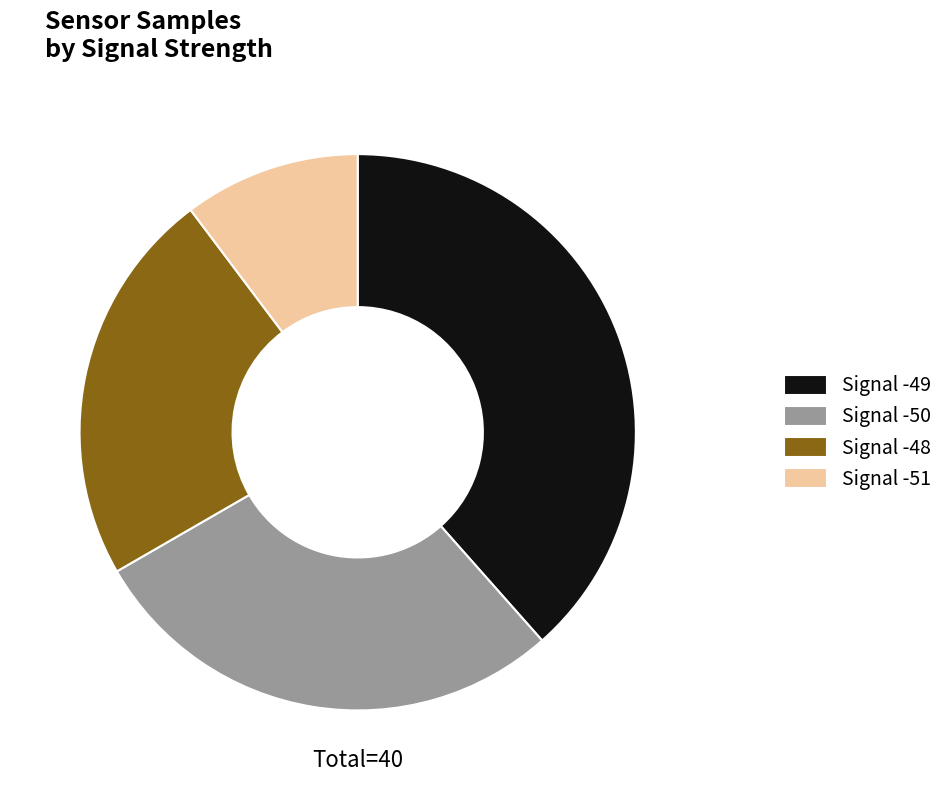

What is the ratio of the value at Signal -48 to the value at Signal -51?

2.3